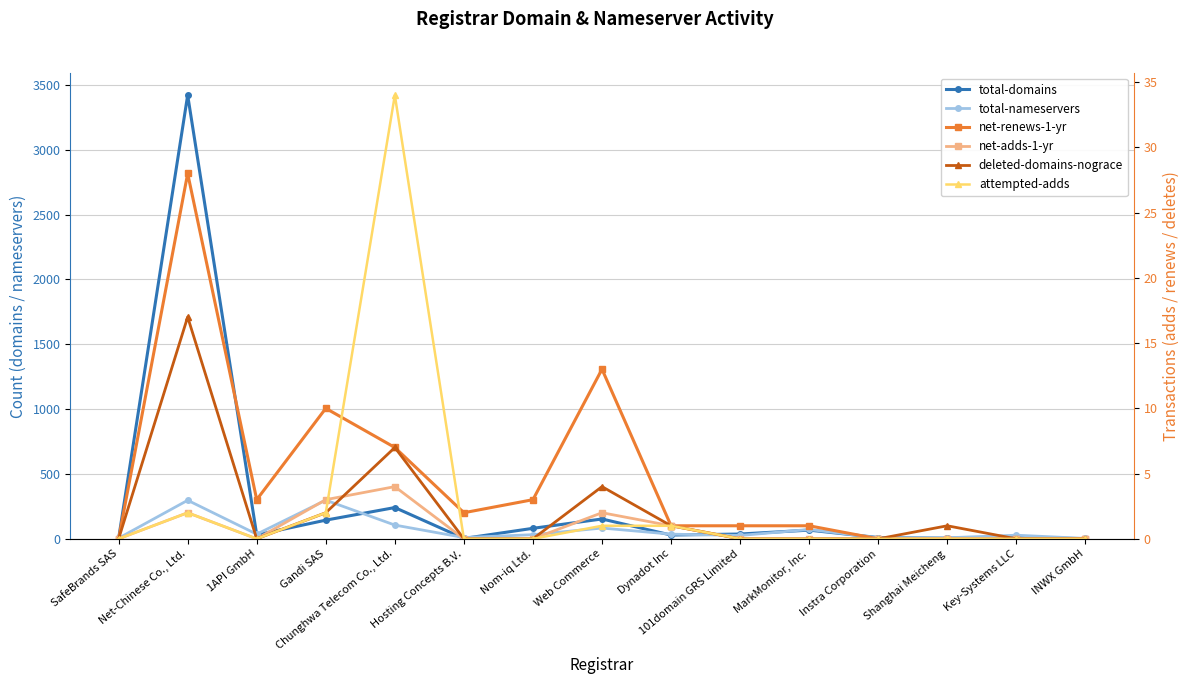

Count the number of categories in the chart.

15